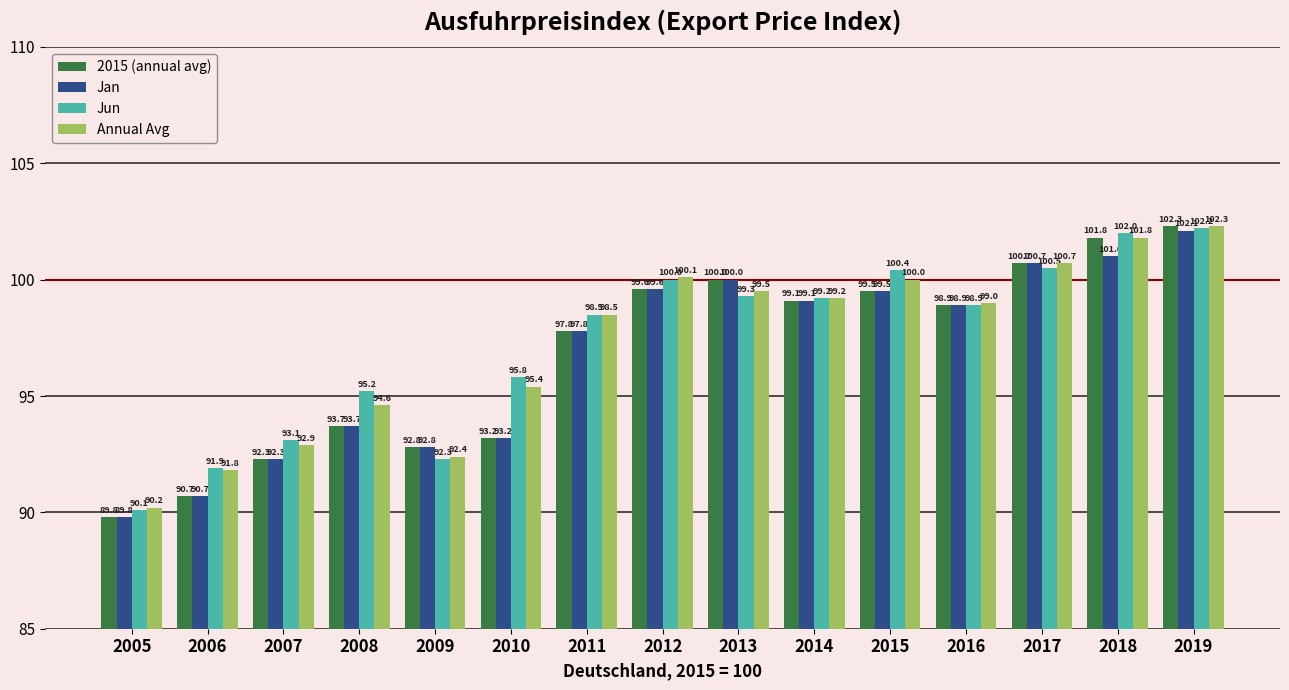

What is the difference between the Jan values at 2011 and 2012?

1.8